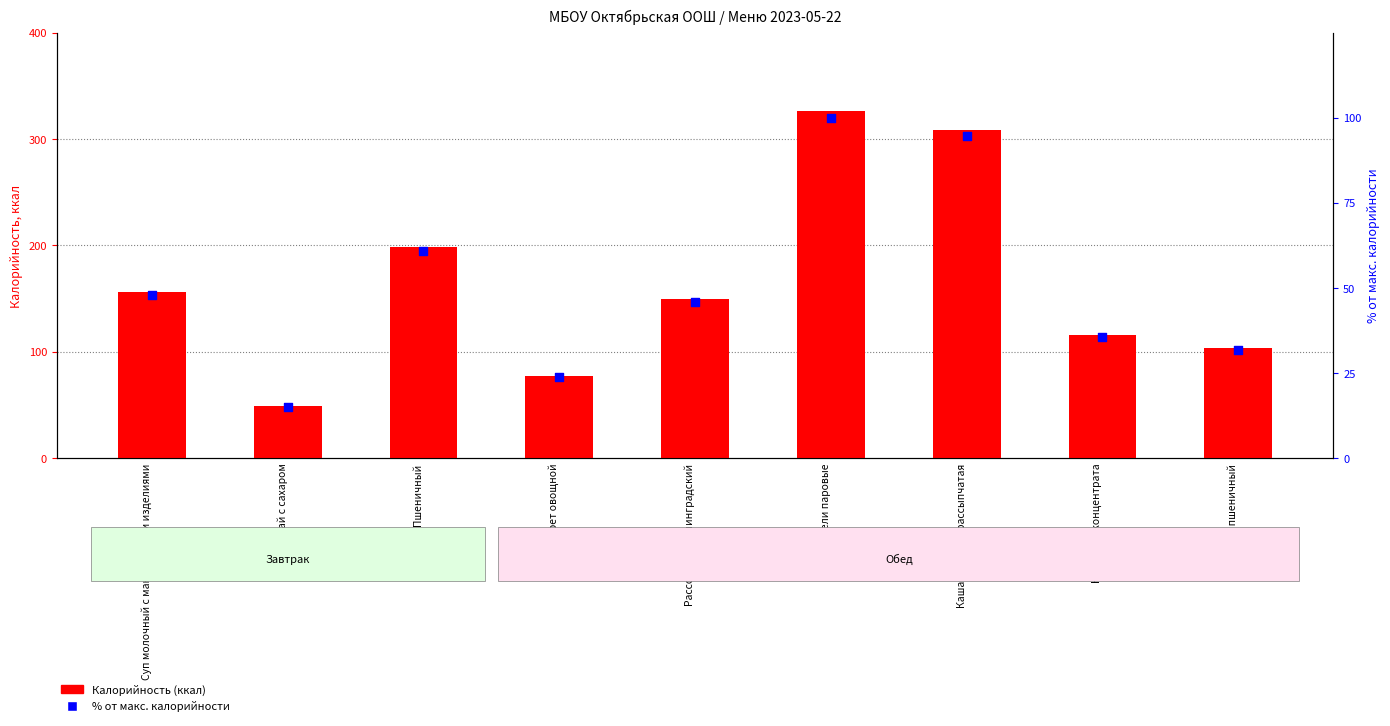

Which series reaches the minimum Y coordinate?

% от макс. калорийности